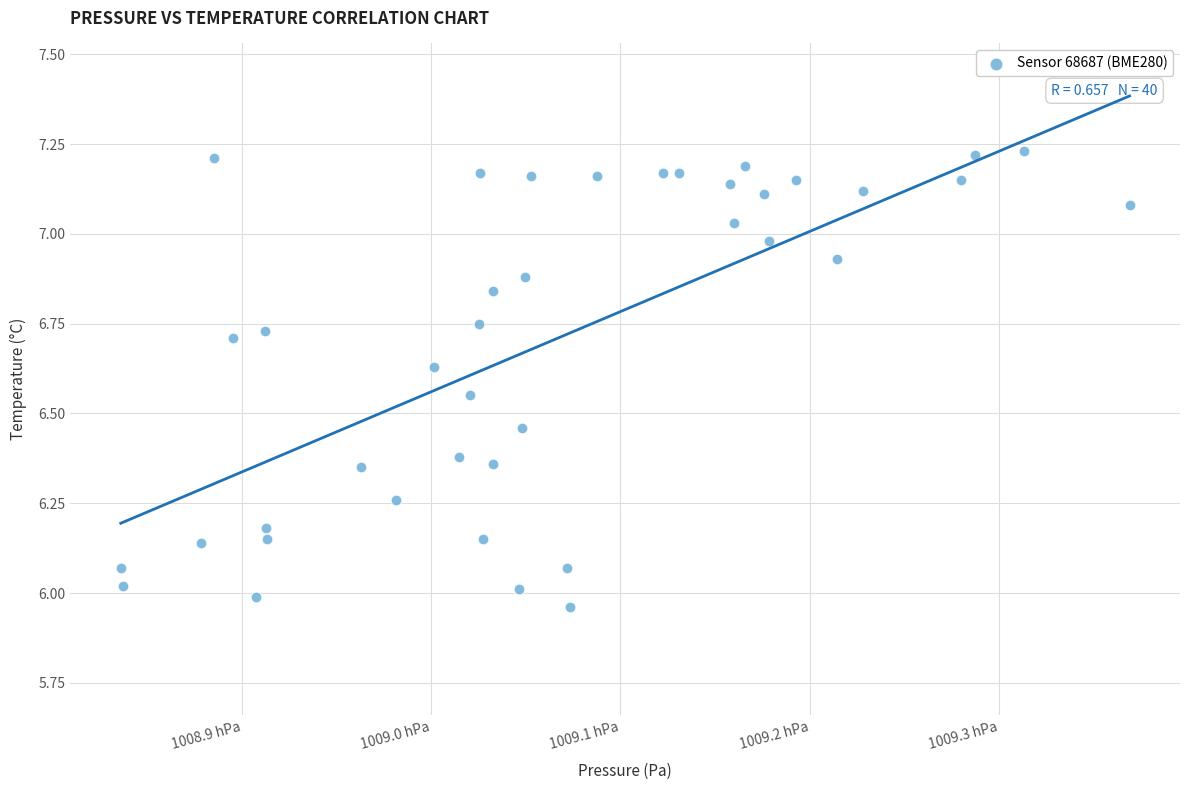

What is the range of Y values (max minus min)?

1.3